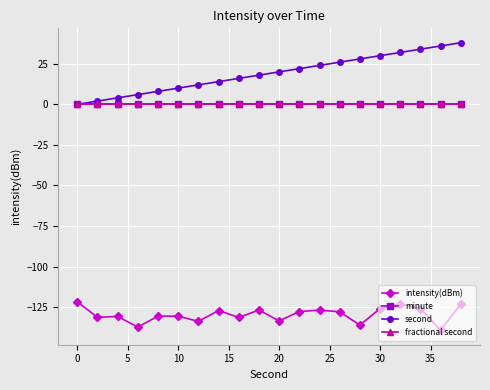

Which series has the largest total across all categories?

second